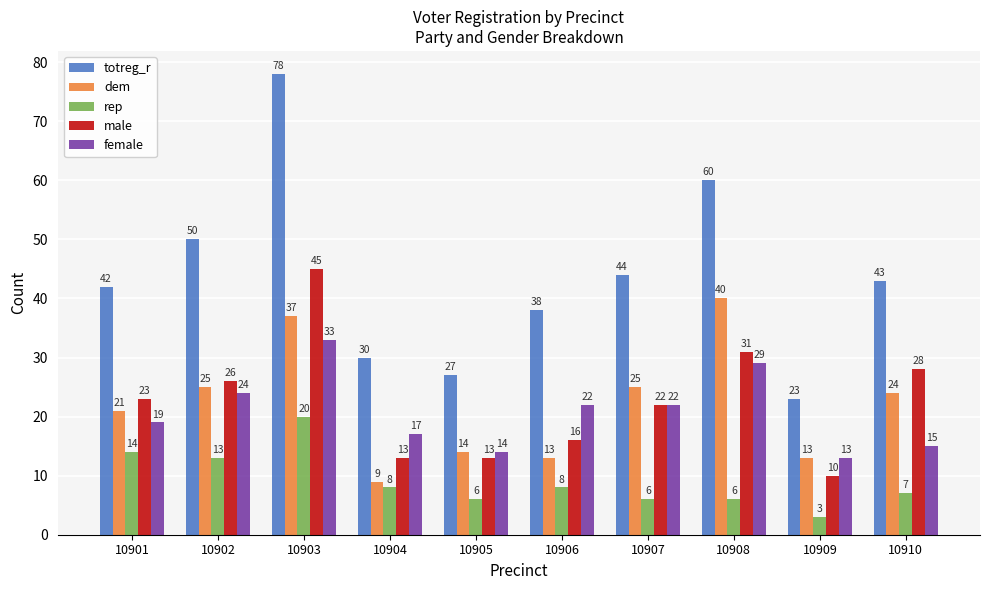

What is the value of the rep bar at the 7th from the left?

6